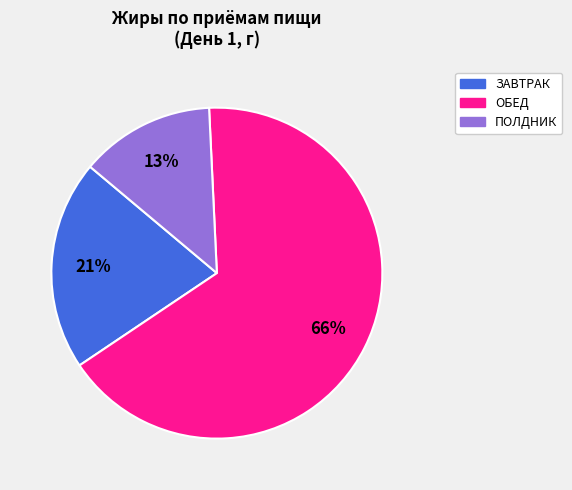

To the nearest percent, what is the average slice percentage?

33%